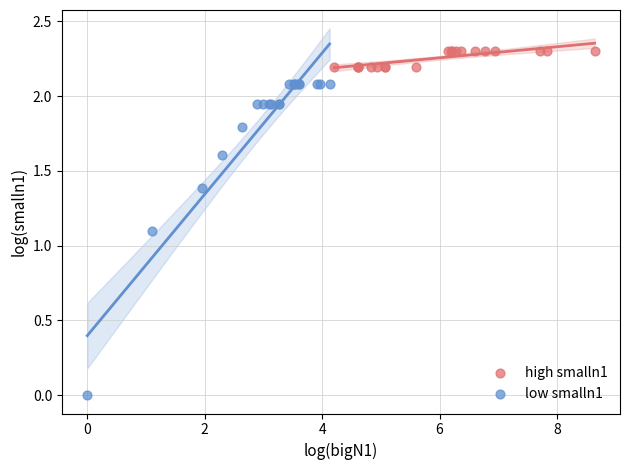

Which series has the widest spread of Y values?

low smalln1